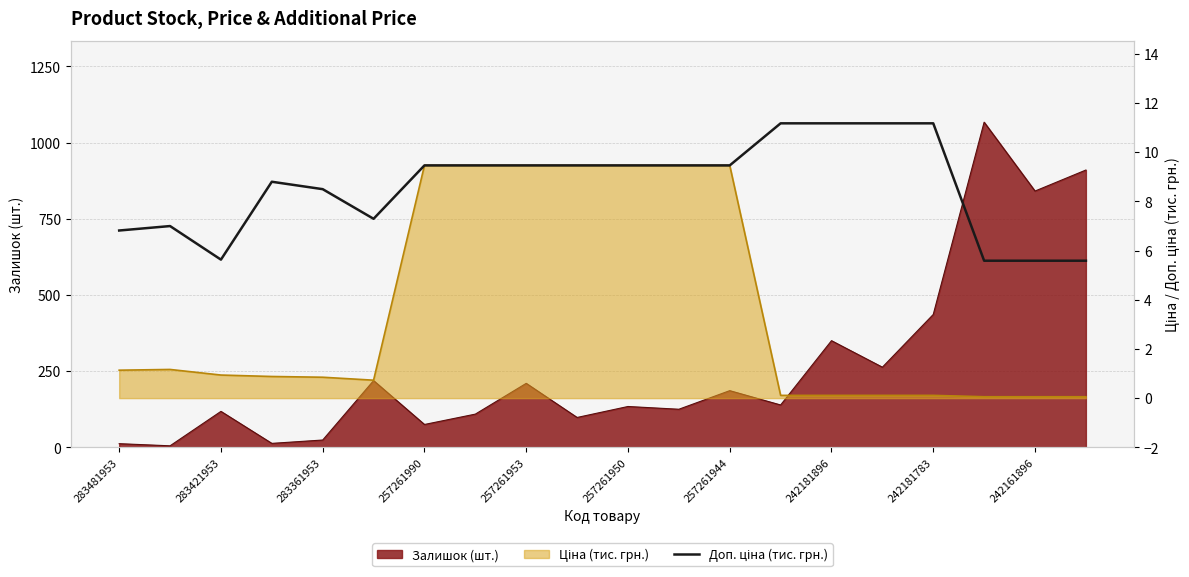

True or false: the data shows 9.5 at 257261990.

True